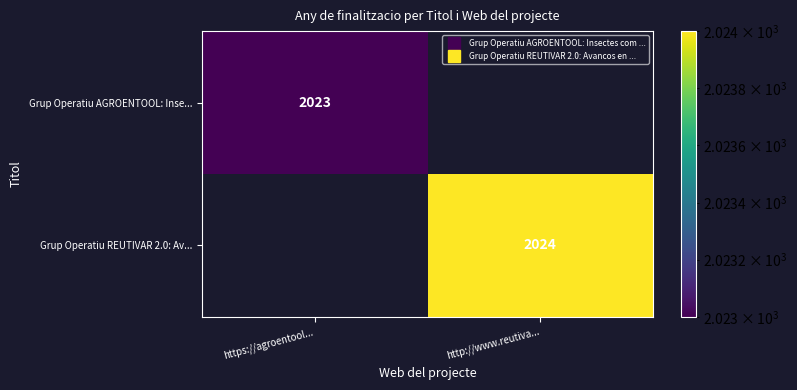

Which series has the largest total across all categories?

Grup Operatiu REUTIVAR 2.0: Av...